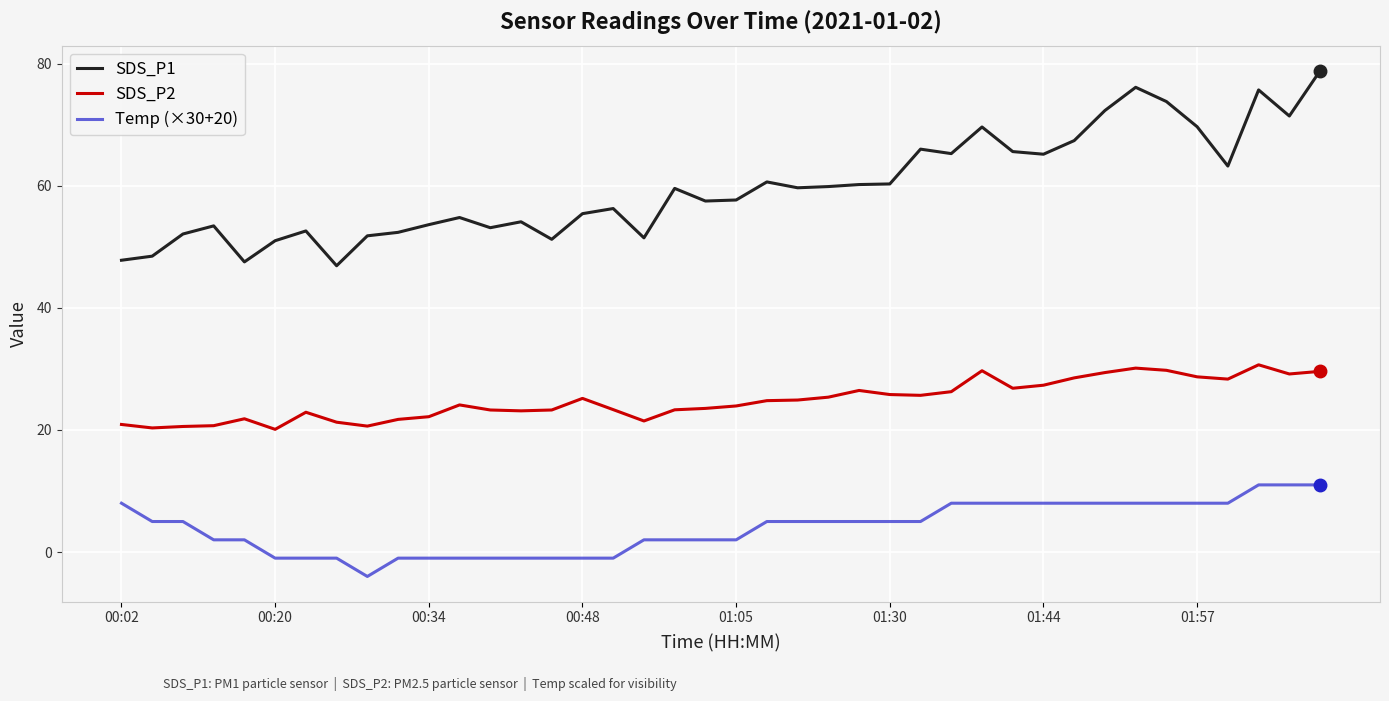

How many values in Temp (×30+20) are below zero?

12